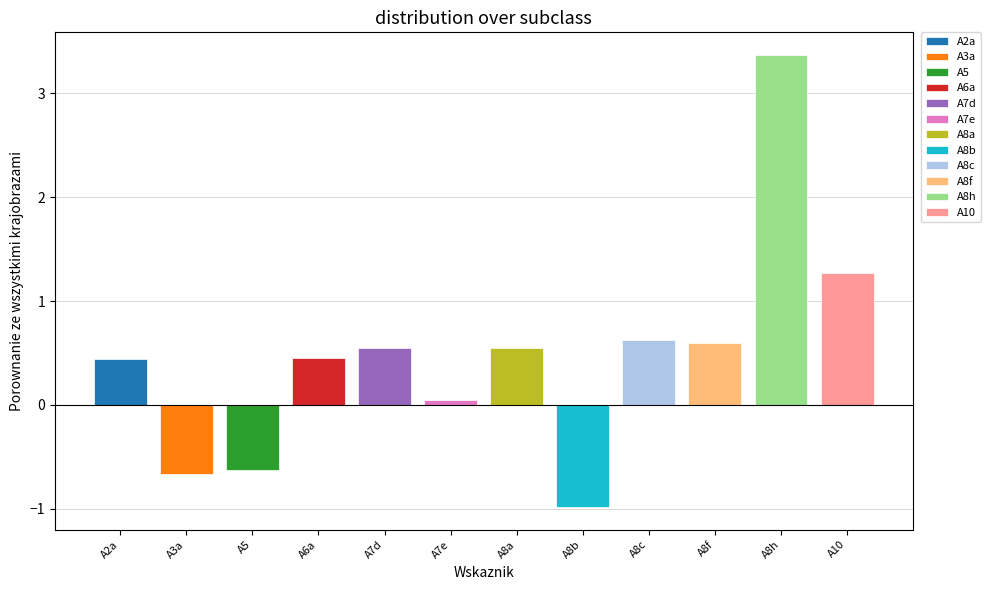

Where does the data first go above 0?

A2a